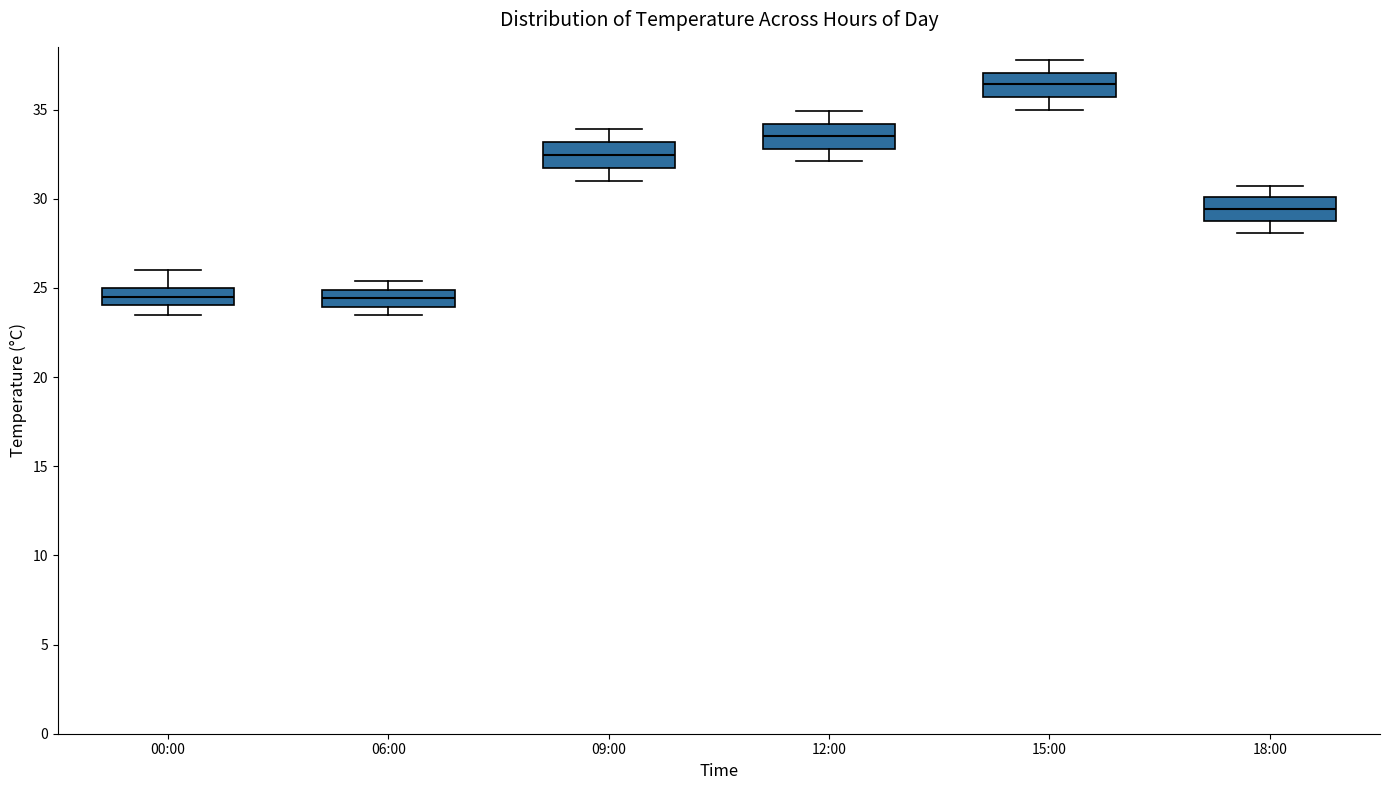

Reading left to right, read every box against the y-axis: the position of its median line, the range the box covers, and the ends of its whiskers. The values are not printed on the chart, so give them approximately, as read against the axis.

00:00: median 24.5, box 24.0 to 25.0, whiskers 23.5 to 26.0
06:00: median 24.5, box 24.0 to 25.0, whiskers 23.5 to 25.5
09:00: median 32.5, box 31.5 to 33.0, whiskers 31.0 to 34.0
12:00: median 33.5, box 33.0 to 34.0, whiskers 32.0 to 35.0
15:00: median 36.5, box 35.5 to 37.0, whiskers 35.0 to 38.0
18:00: median 29.5, box 28.5 to 30.0, whiskers 28.0 to 30.5